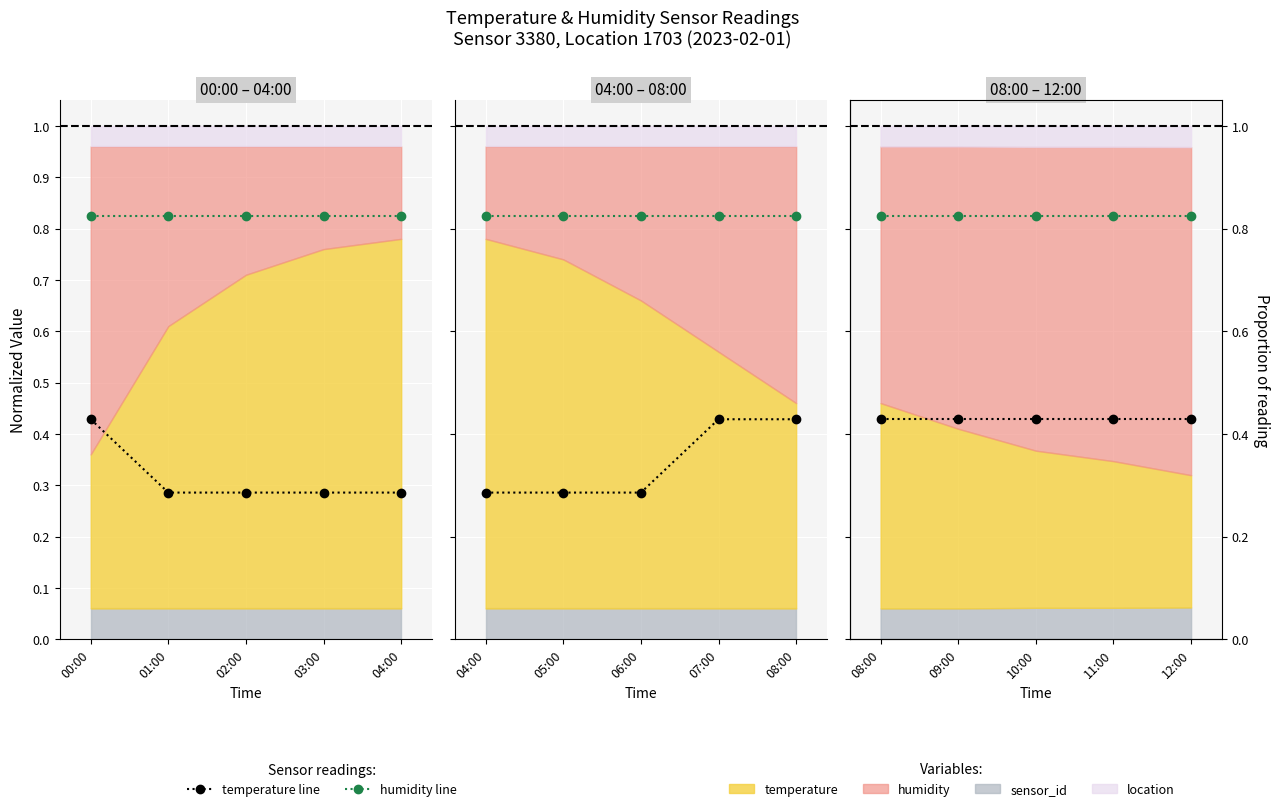

Is the value of humidity at 09:00 greater than the value of temperature at 10:00?

Yes